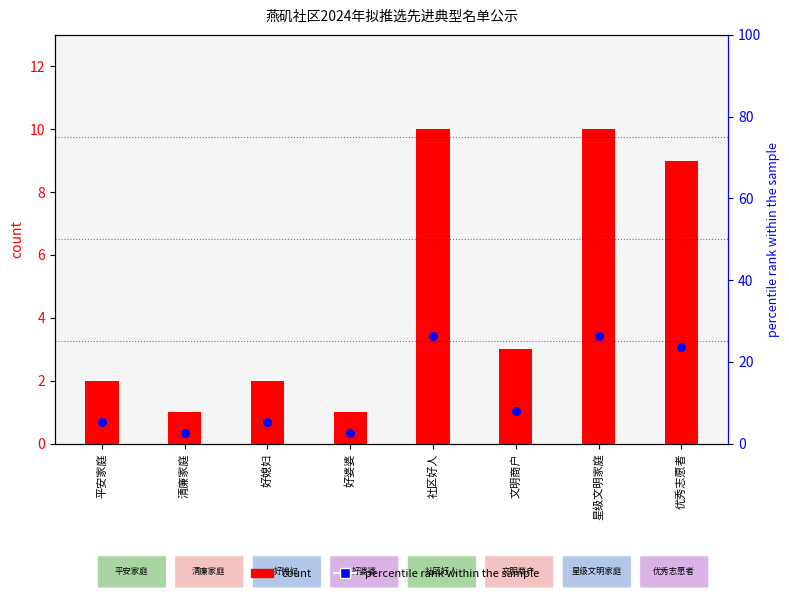

What is the total value across all series at 文明商户?

10.9